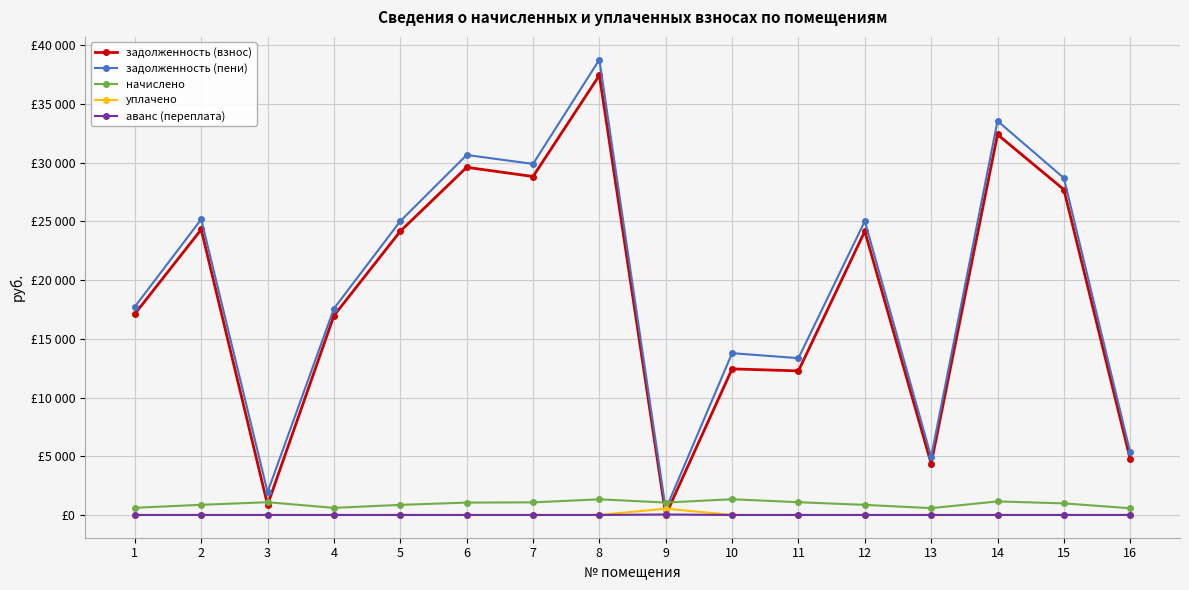

What are all the series names shown in the legend?

задолженность (взнос), задолженность (пени), начислено, уплачено, аванс (переплата)